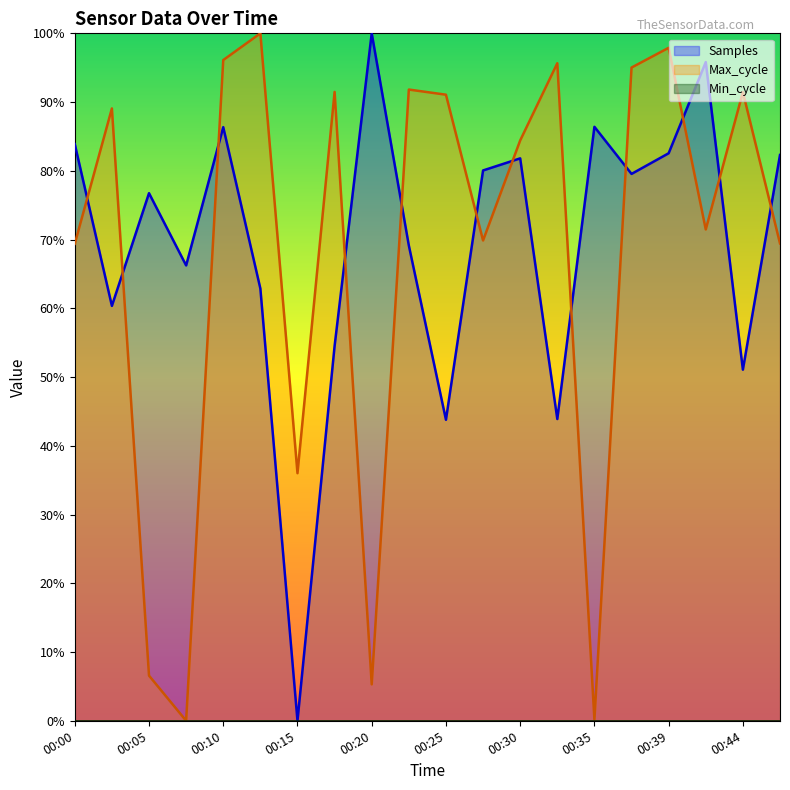

At 00:02, list the series in order from smallest to largest.

Samples, Max_cycle